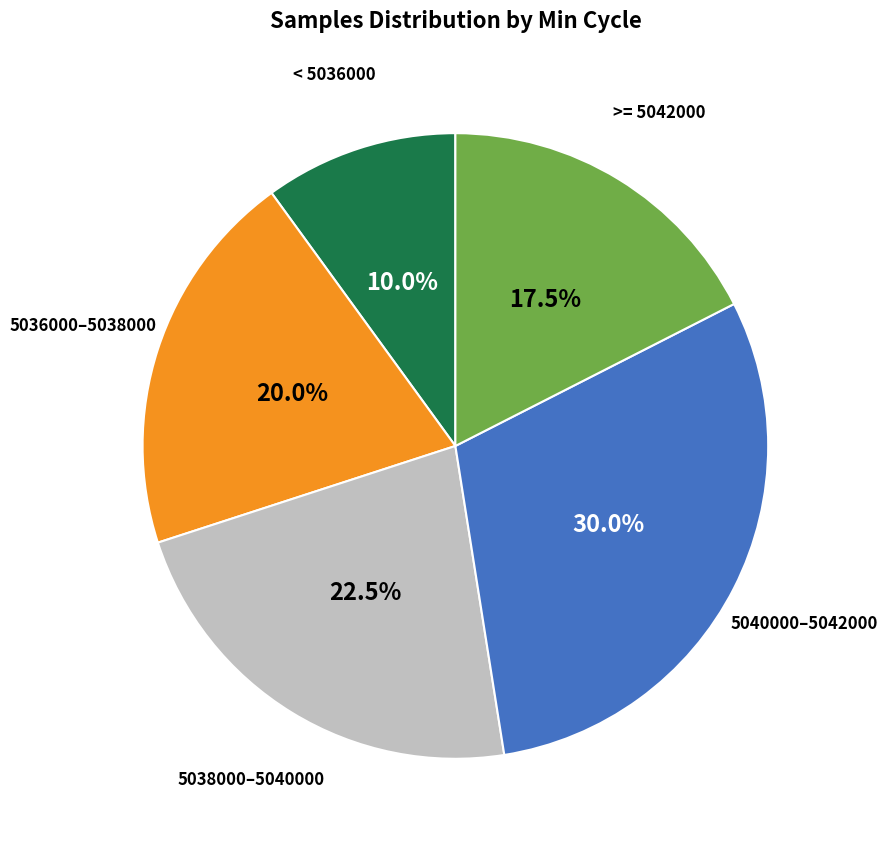

Is there any slice that represents more than half of the pie?

No